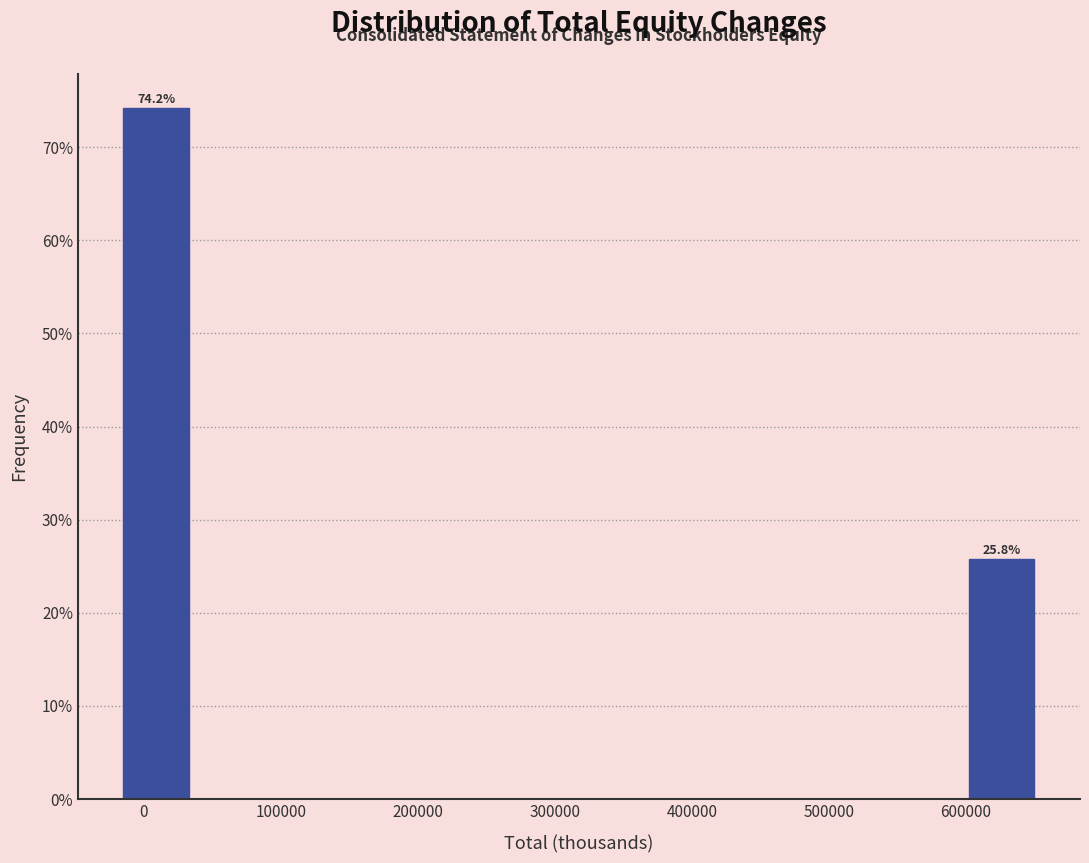

Over which range of the x-axis is the bar tallest?

-20000 to 40000